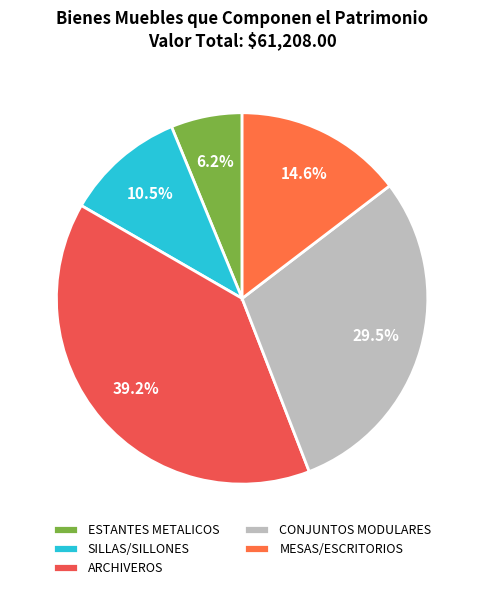

To the nearest percent, what is the difference between the largest and smallest slice percentages?

33%